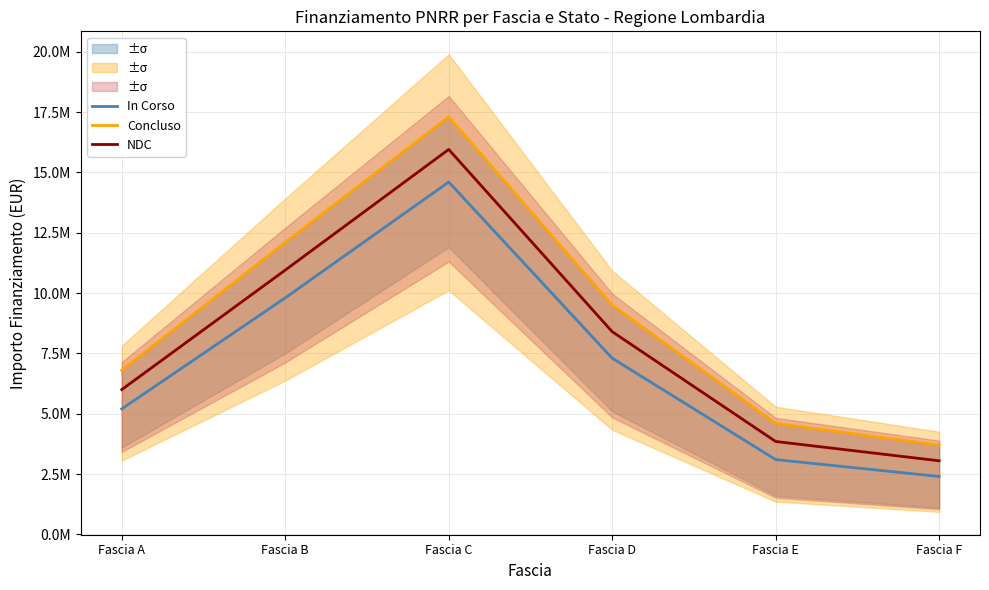

Where is the first local maximum for Concluso?

Fascia C